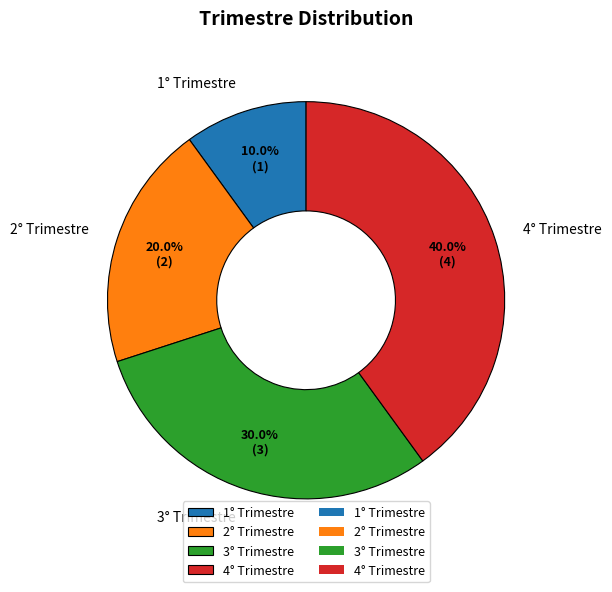

Is there a majority slice in this chart?

No